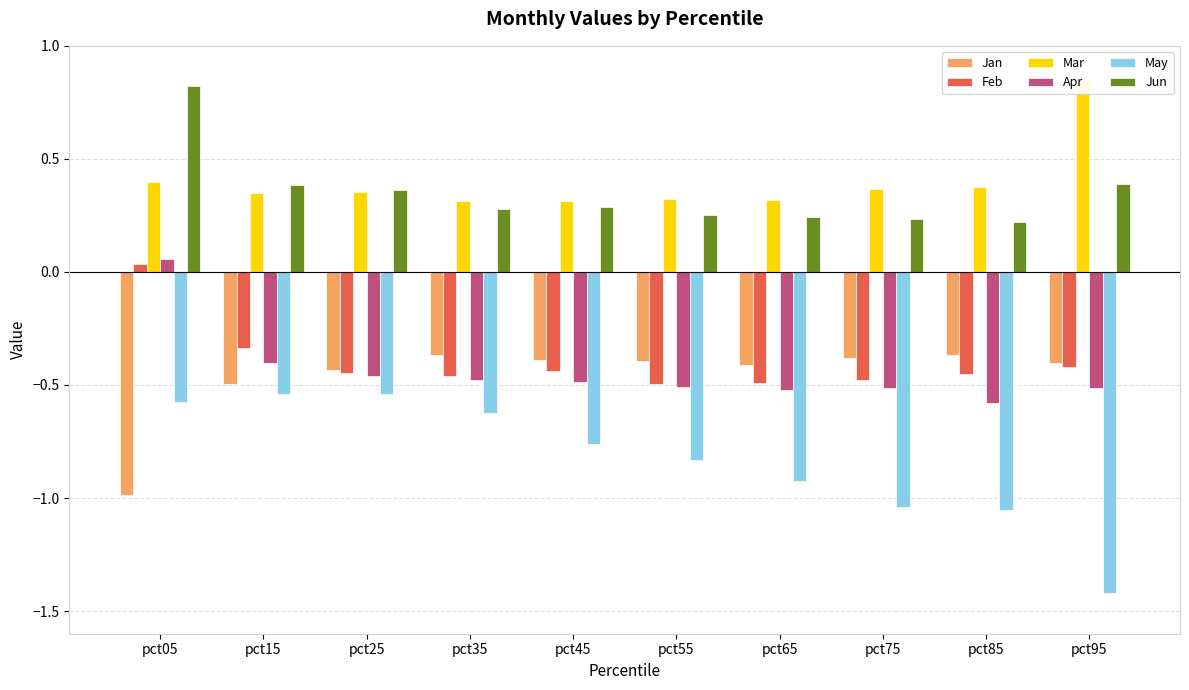

Is the value of Apr at pct65 greater than the value of Jan at pct75?

No